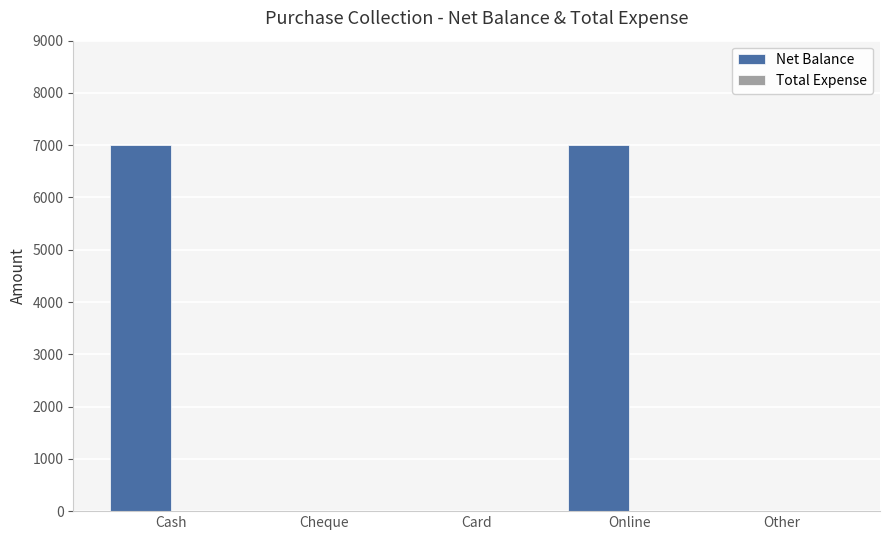

Reading left to right, extract all data points from this chart.

Cash=7000	Cheque=0	Card=0	Online=7000	Other=0